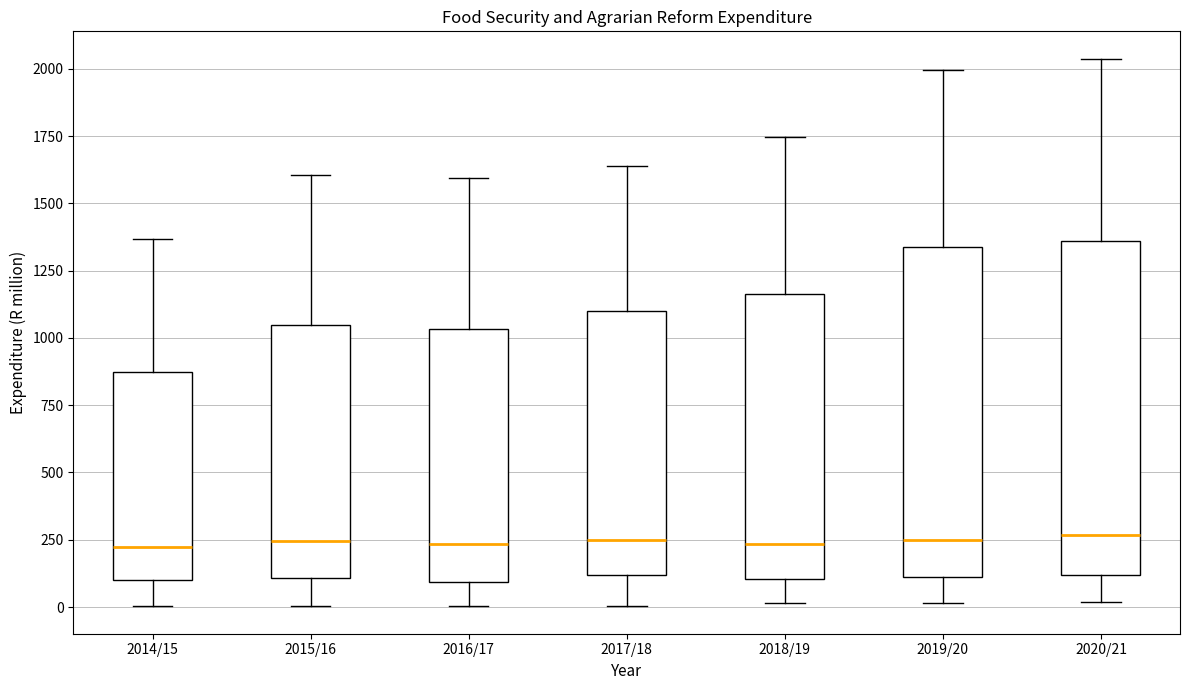

Reading left to right, transcribe this box plot: for each box, give where its median line is, the range the box spans, and where its two whiskers end, as read against the y-axis. The values are not printed on the chart, so give them approximately, as read against the axis.

2014/15: median 200, box 100 to 850, whiskers 0 to 1350
2015/16: median 250, box 100 to 1050, whiskers 0 to 1600
2016/17: median 250, box 100 to 1050, whiskers 0 to 1600
2017/18: median 250, box 100 to 1100, whiskers 0 to 1650
2018/19: median 250, box 100 to 1150, whiskers 0 to 1750
2019/20: median 250, box 100 to 1350, whiskers 0 to 2000
2020/21: median 250, box 100 to 1350, whiskers 0 to 2050